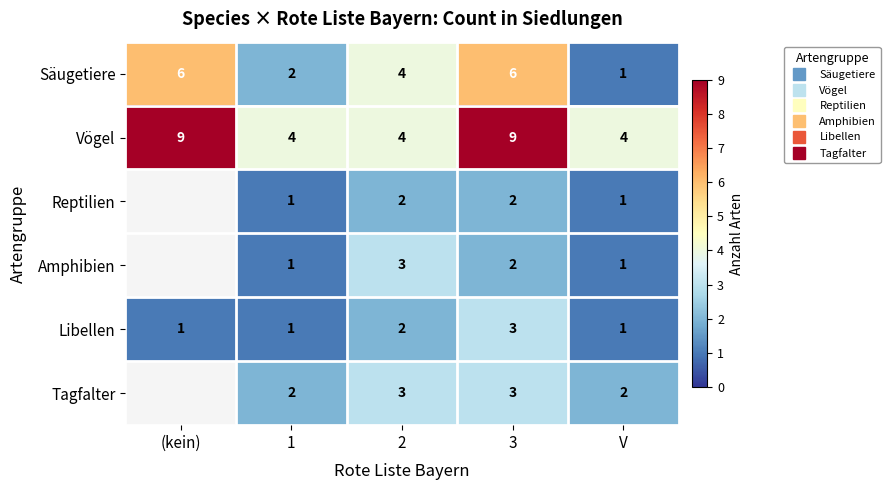

Is it true that Amphibien equals 1.0 at V?

True